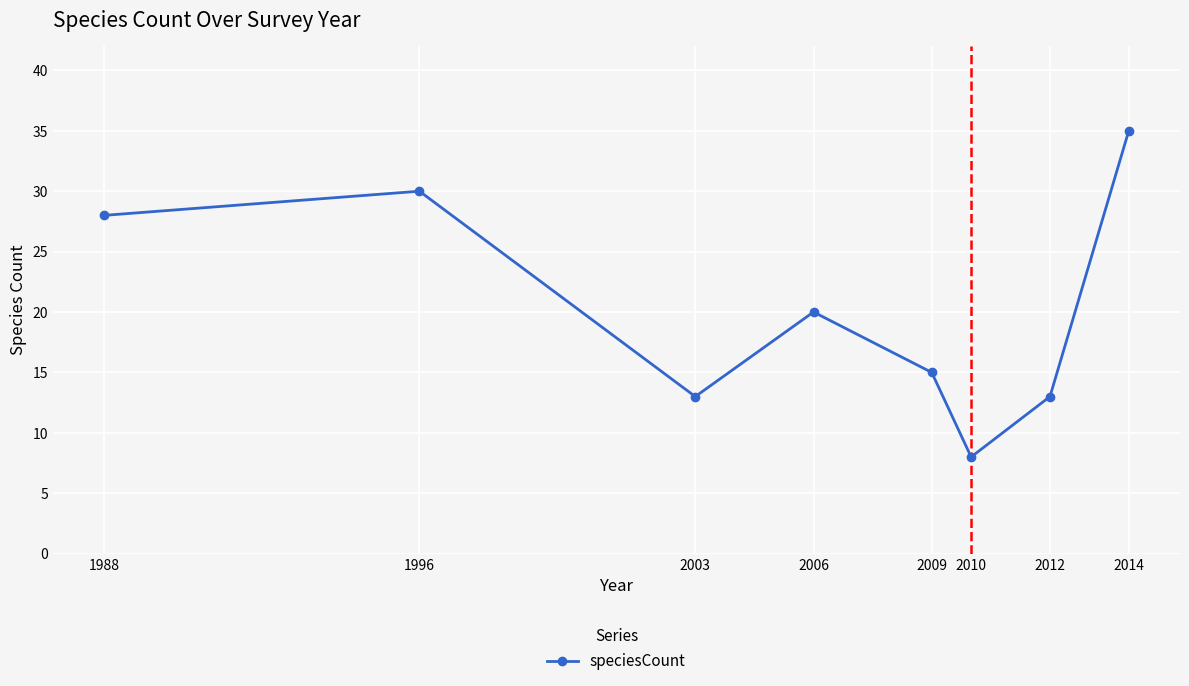

What is the sum of all values?

162